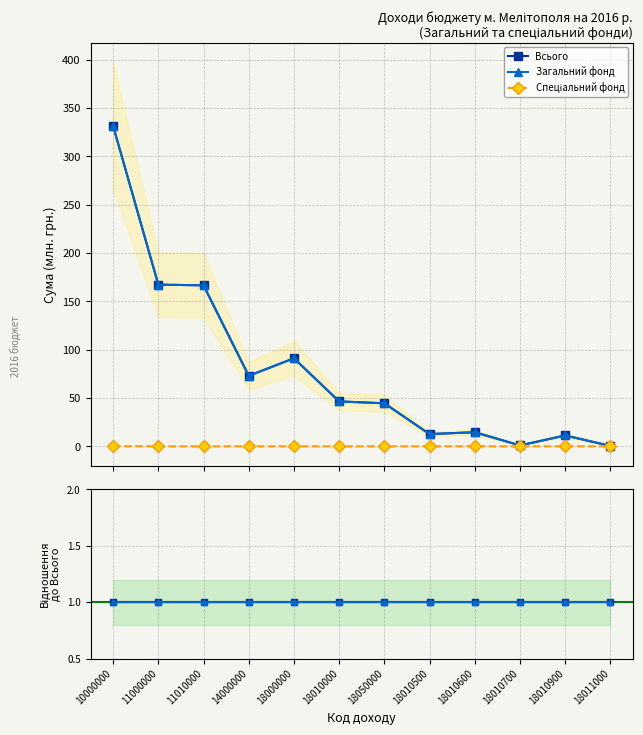

True or false: Загальний фонд has more than 2 points higher than both neighbors.

False